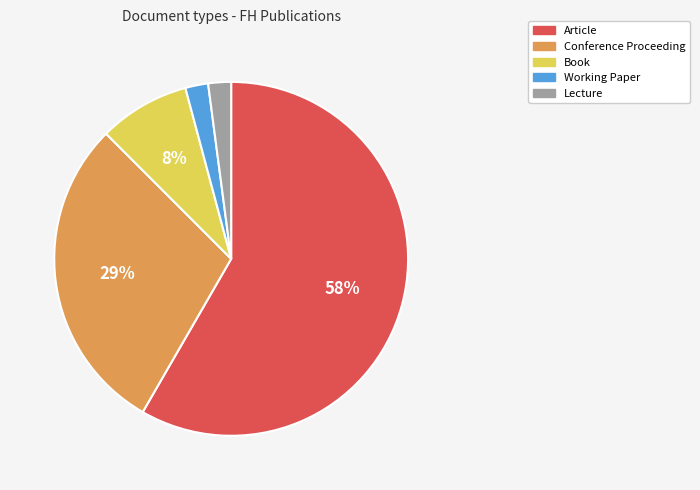

Count the number of slices in the pie.

5